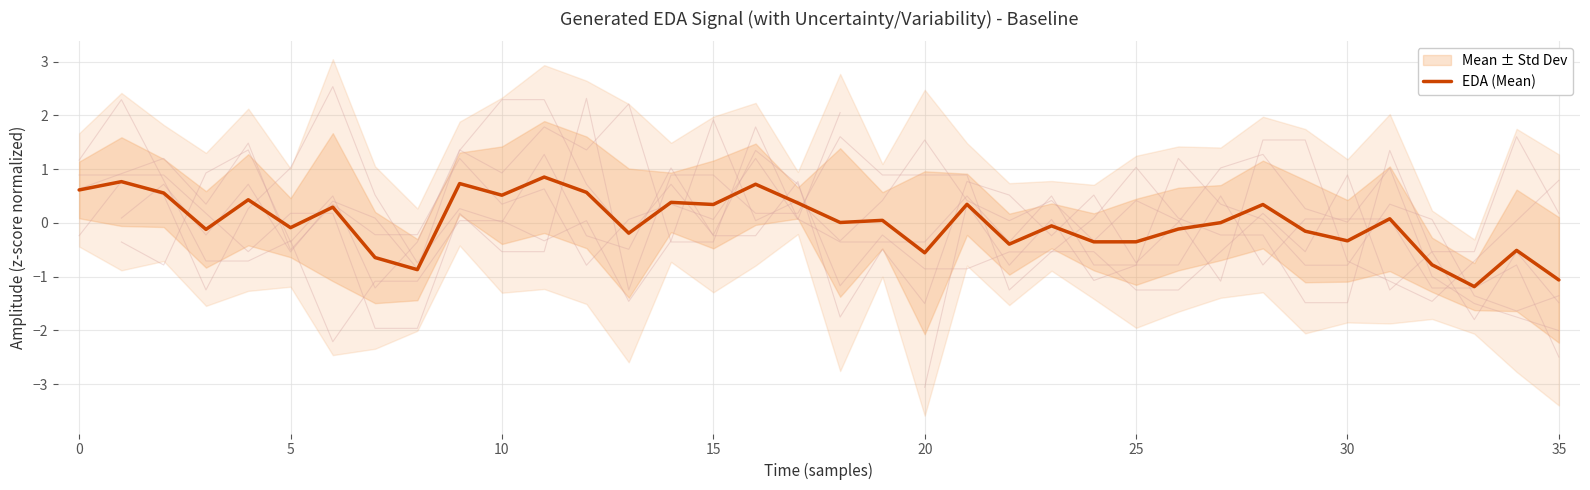

How many values exceed 0?

19